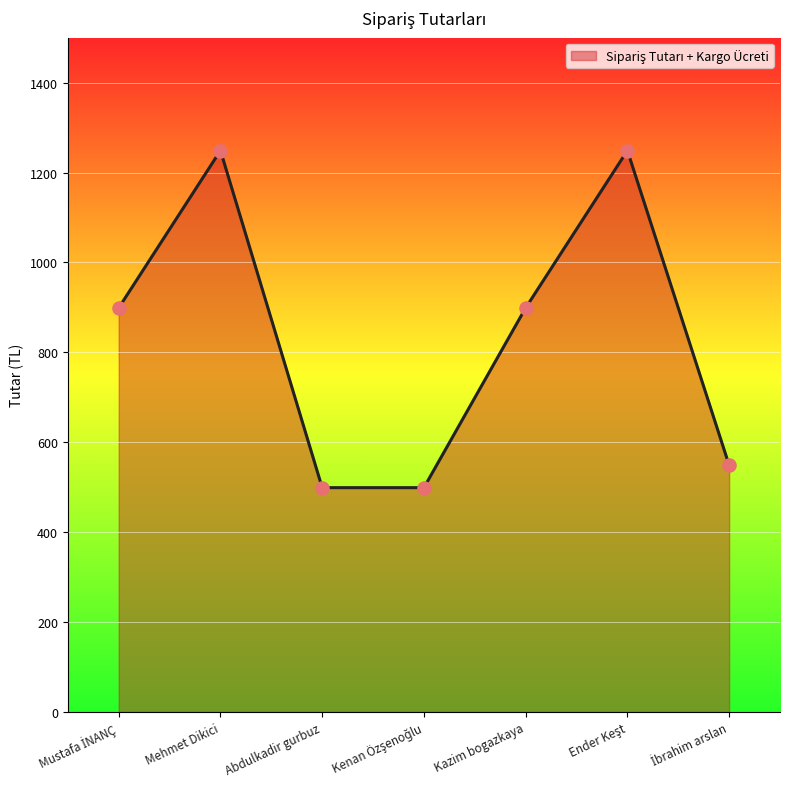

Approximately how many times larger is the value at Kazim bogazkaya compared to Mehmet Dikici?

0.7